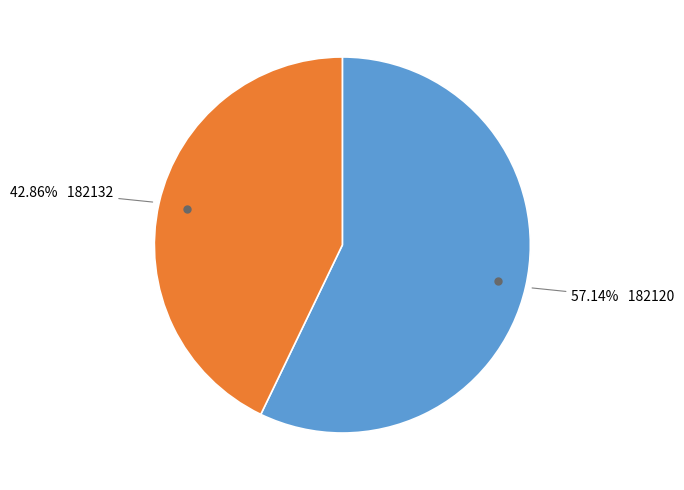

Is there any slice that represents more than half of the pie?

Yes